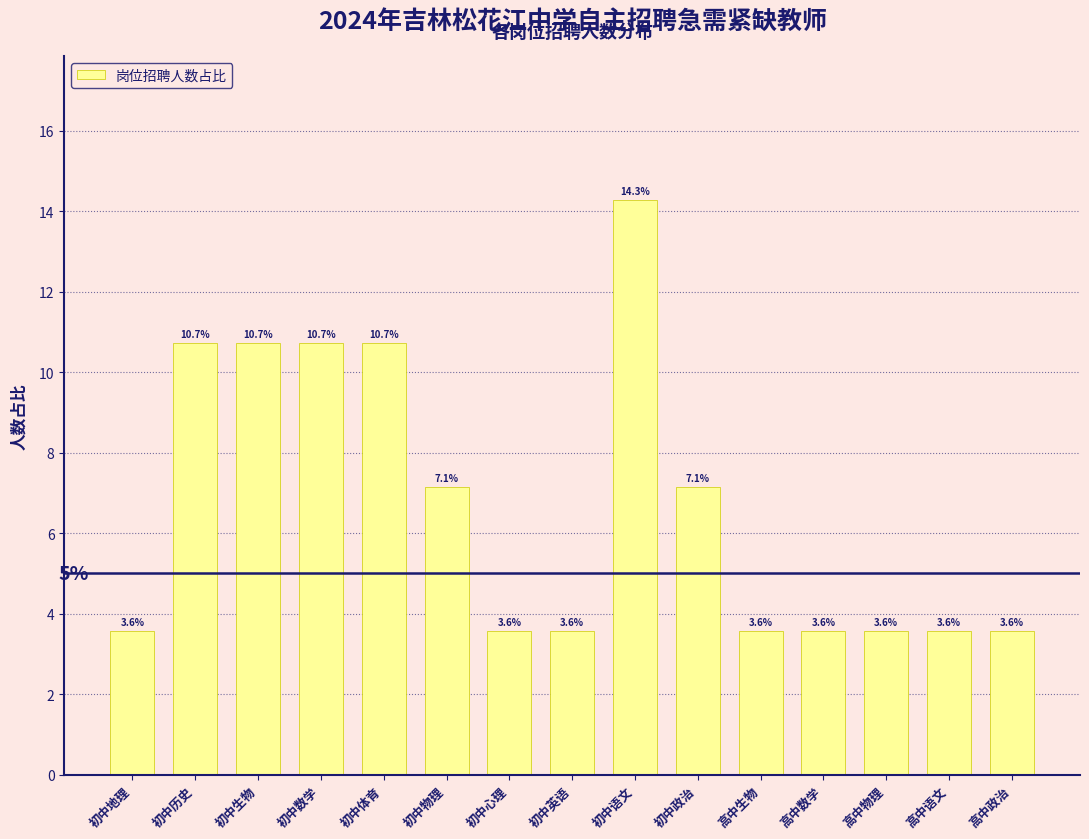

Reading left to right, transcribe all the data shown in this chart.

初中地理=3.6	初中历史=10.7	初中生物=10.7	初中数学=10.7	初中体育=10.7	初中物理=7.1	初中心理=3.6	初中英语=3.6	初中语文=14.3	初中政治=7.1	高中生物=3.6	高中数学=3.6	高中物理=3.6	高中语文=3.6	高中政治=3.6